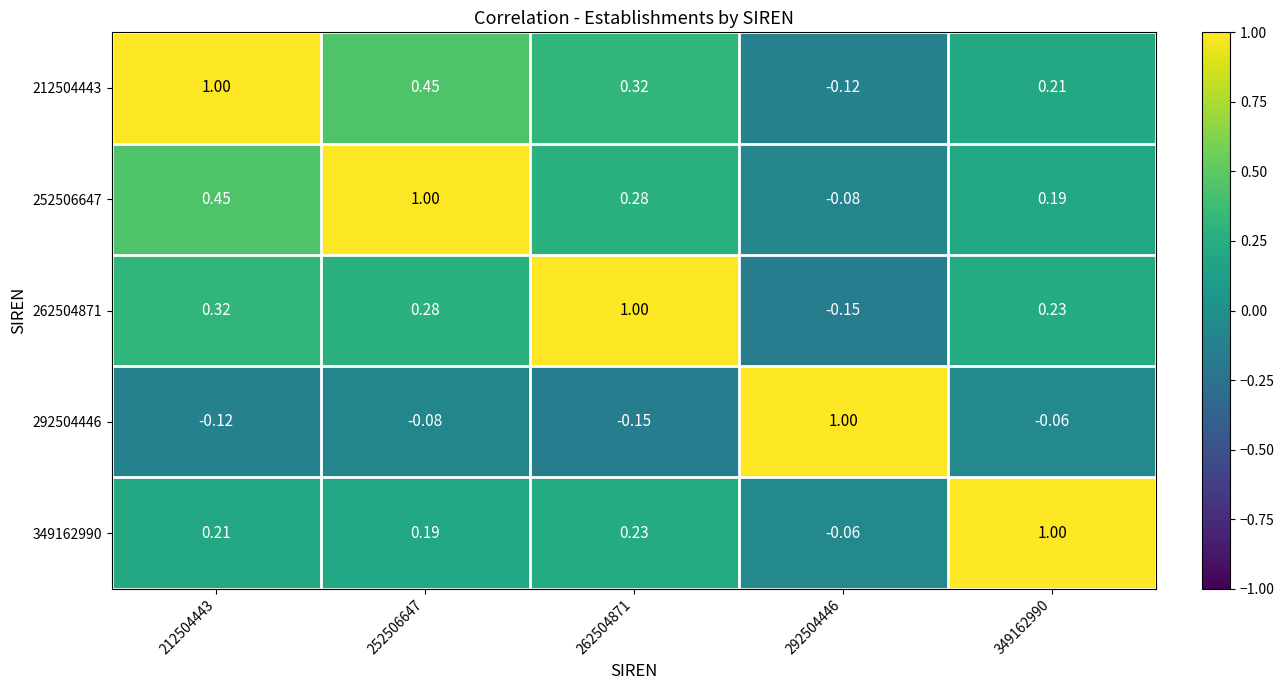

At which category is the sum across all series the highest?

212504443